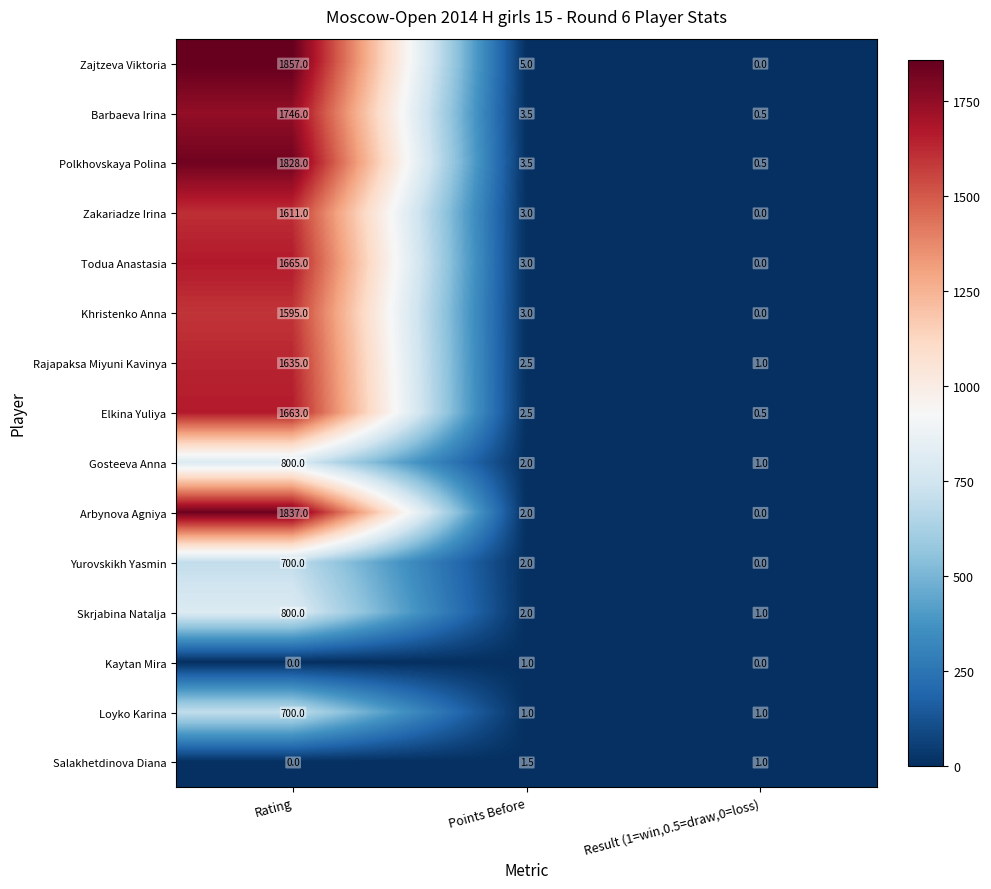

What value does the Kaytan Mira series have at Points Before?

1.0